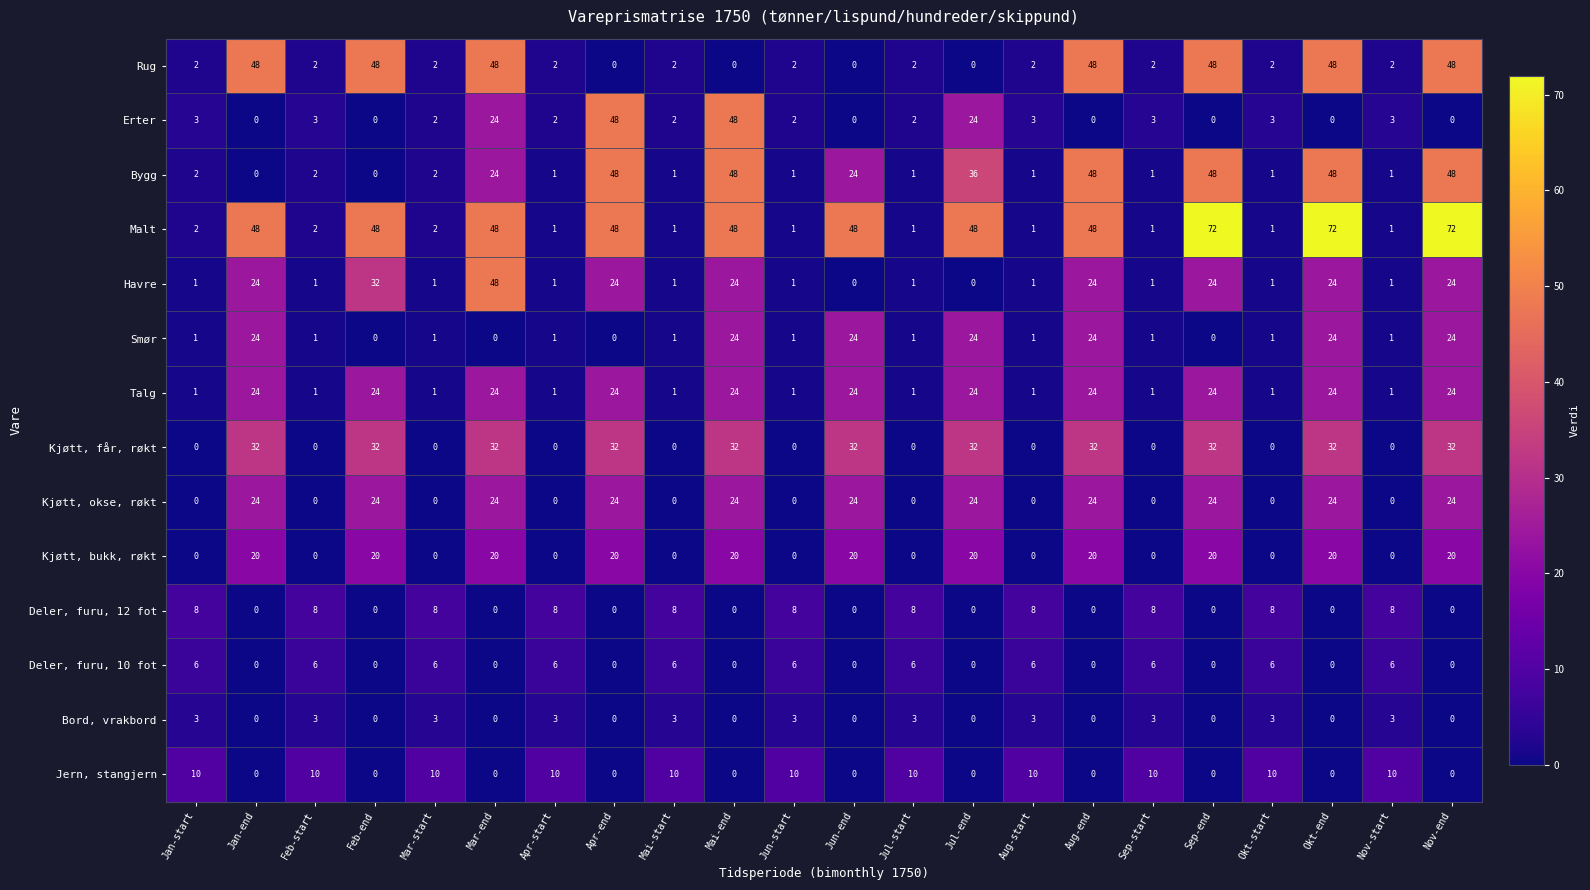

True or false: Kjøtt, bukk, røkt has a value of 0 at Sep-start.

True